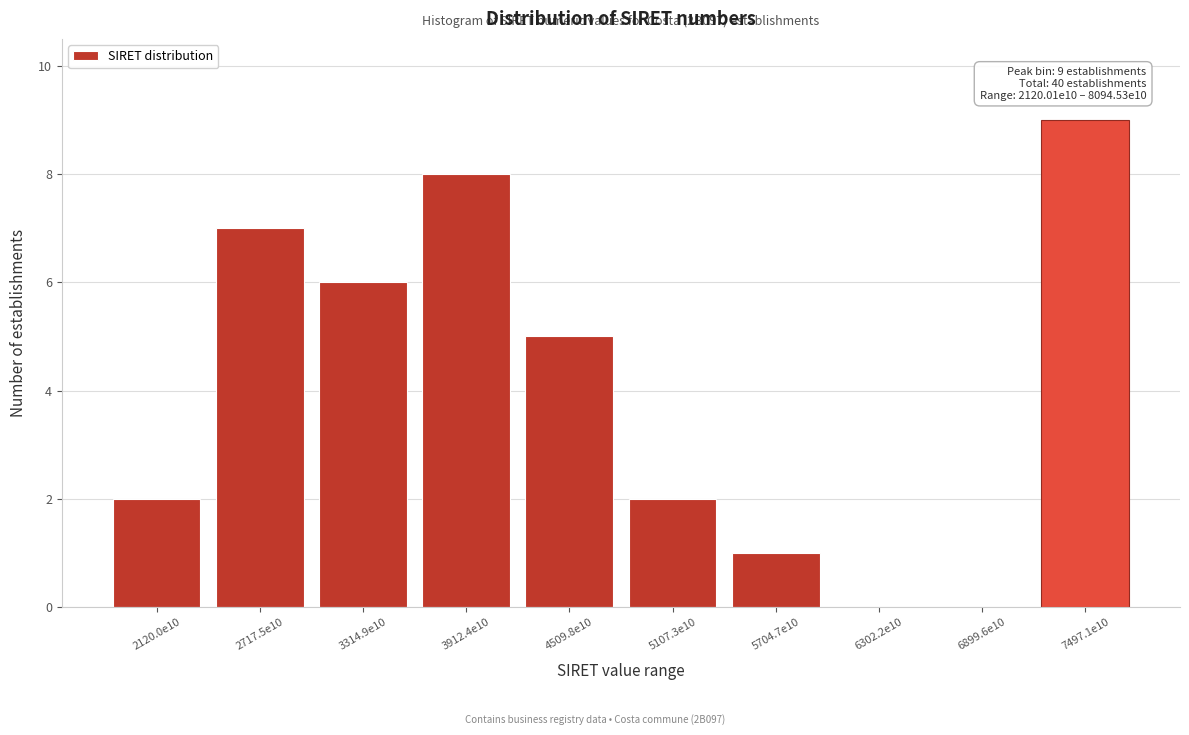

Reading right to left, list all the values displayed in this chart.

7497.1e10=9	6899.6e10=0	6302.2e10=0	5704.7e10=1	5107.3e10=2	4509.8e10=5	3912.4e10=8	3314.9e10=6	2717.5e10=7	2120.0e10=2